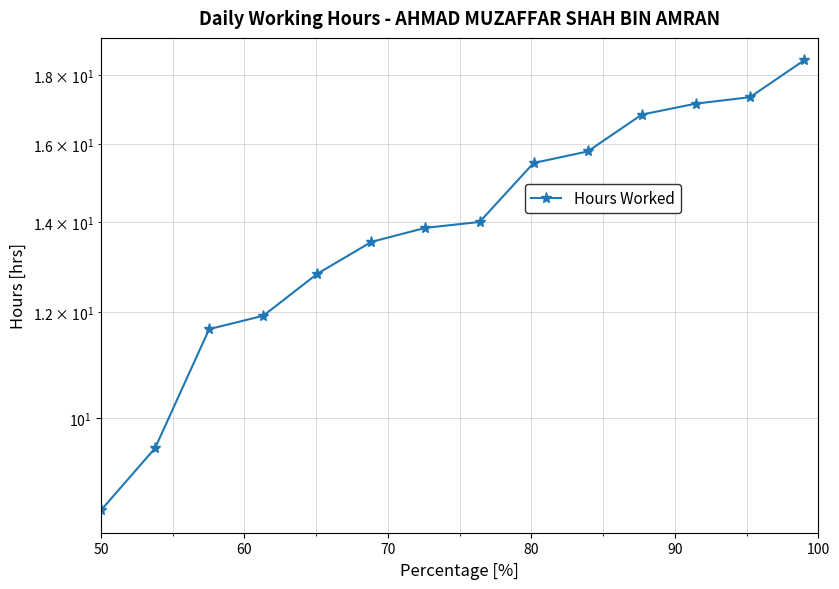

True or false: there are more than 0 points higher than both neighbors.

False